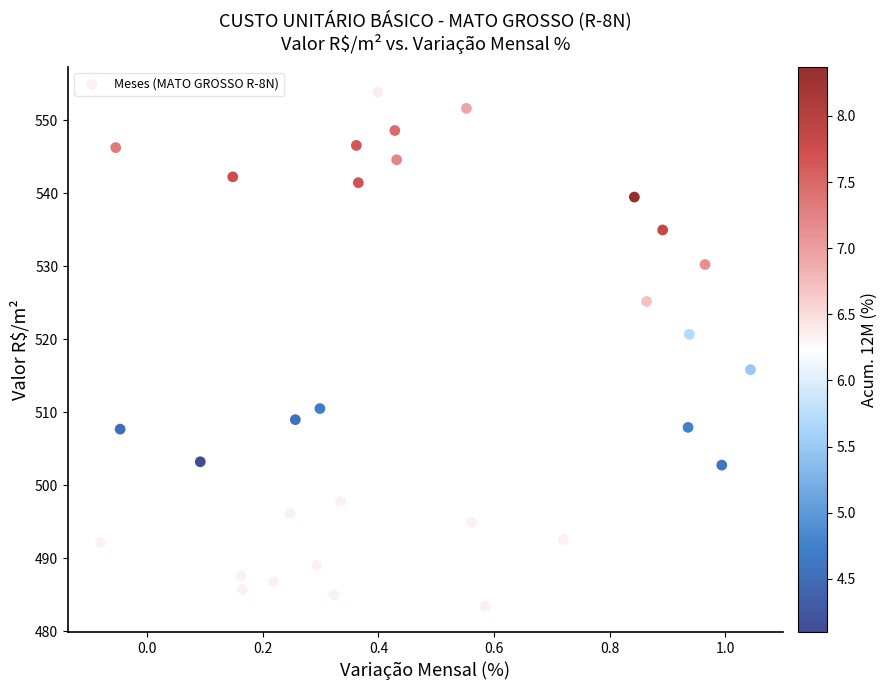

What is the range of X values (max minus min)?

1.1